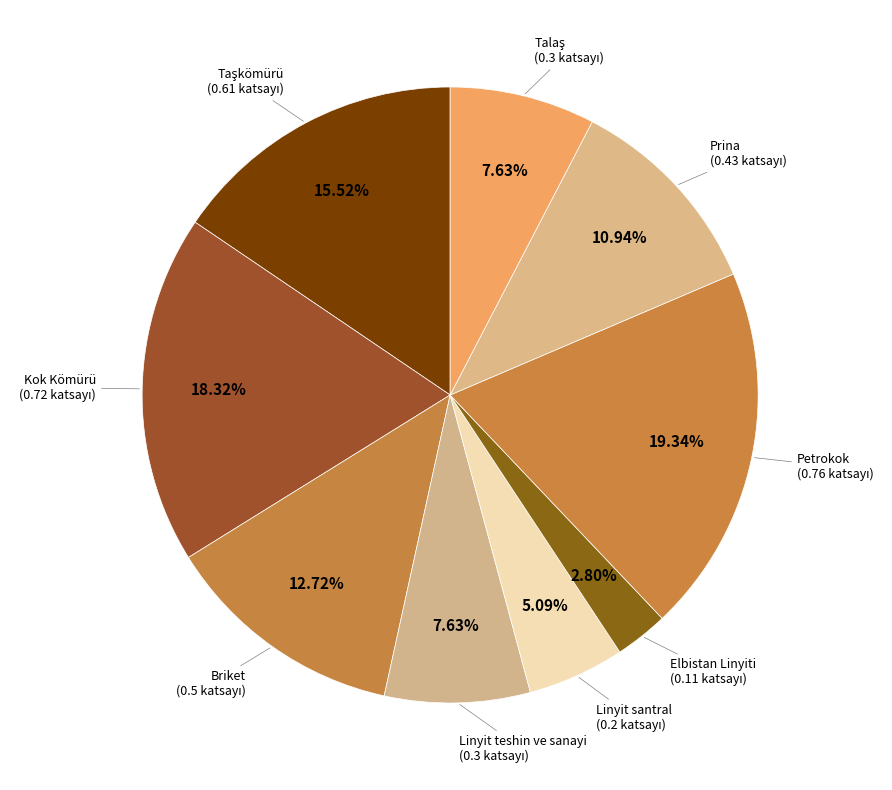

Which category has the smallest portion of the pie?

Elbistan Linyiti